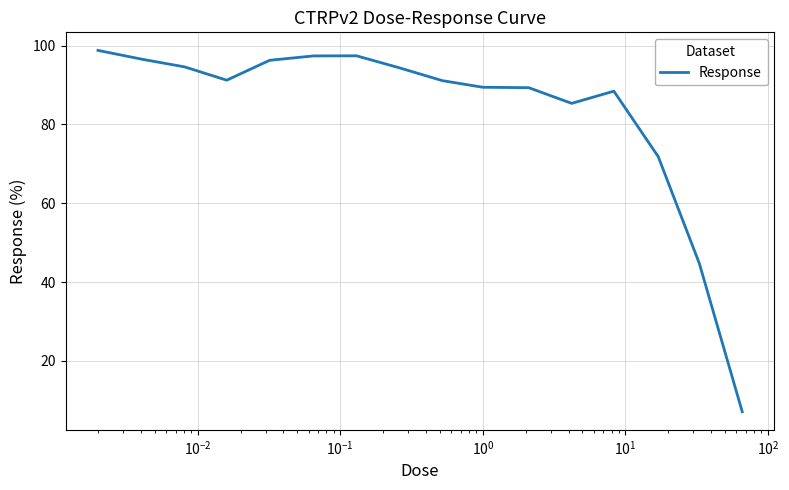

What is the greatest value displayed?

98.8